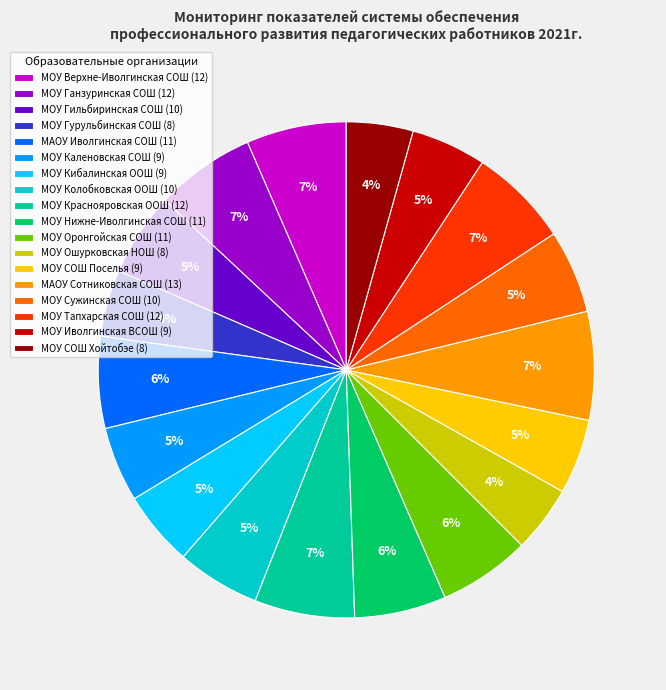

Which has a higher value, МОУ СОШ Поселья (9) or МАОУ Иволгинская СОШ (11)?

МАОУ Иволгинская СОШ (11)